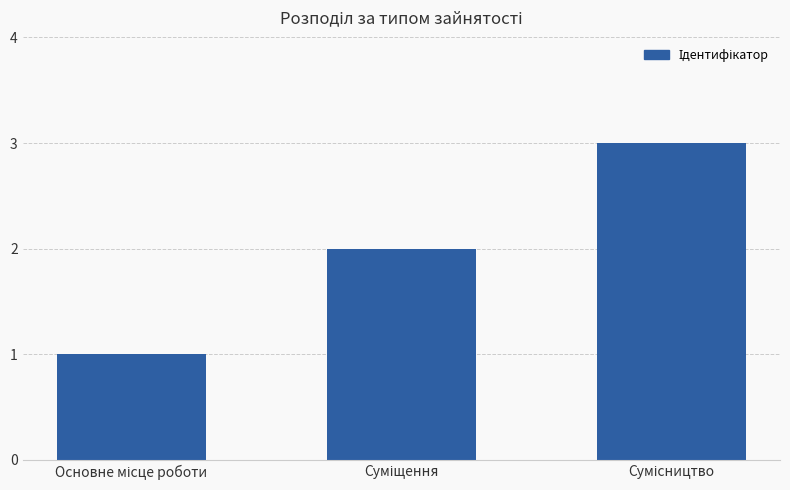

Does the chart contain stacked bars?

No